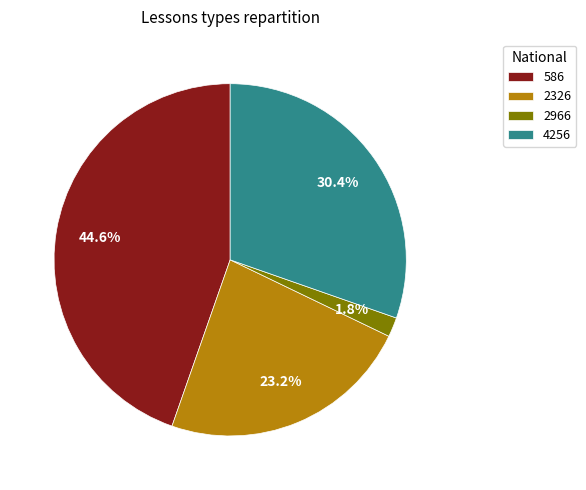

How much of the chart is everything except 2326?

76.8%